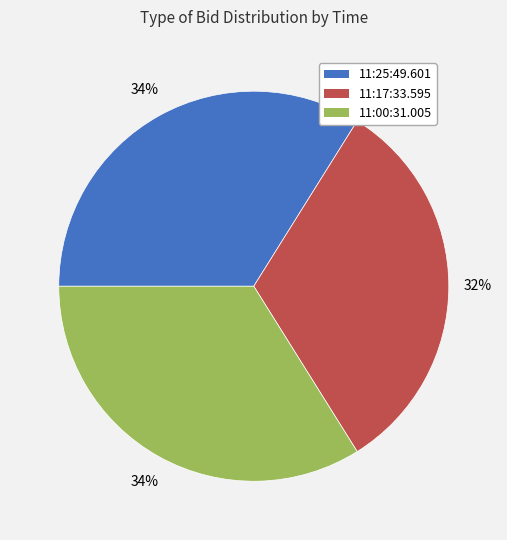

Which category has the smallest portion of the pie?

11:17:33.595